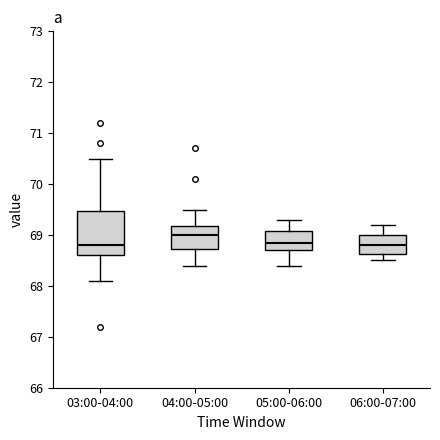

Reading left to right, transcribe this box plot: for each box, give where its median line is, the range the box spans, and where its two whiskers end, as read against the y-axis. The values are not printed on the chart, so give them approximately, as read against the axis.

03:00-04:00: median 68.8, box 68.6 to 69.5, whiskers 68.1 to 70.5
04:00-05:00: median 69.0, box 68.7 to 69.2, whiskers 68.4 to 69.5
05:00-06:00: median 68.9, box 68.7 to 69.1, whiskers 68.4 to 69.3
06:00-07:00: median 68.8, box 68.6 to 69.0, whiskers 68.5 to 69.2